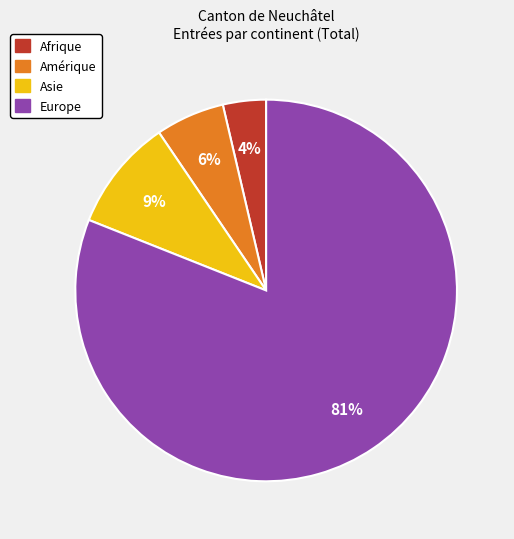

Is there a majority slice in this chart?

Yes